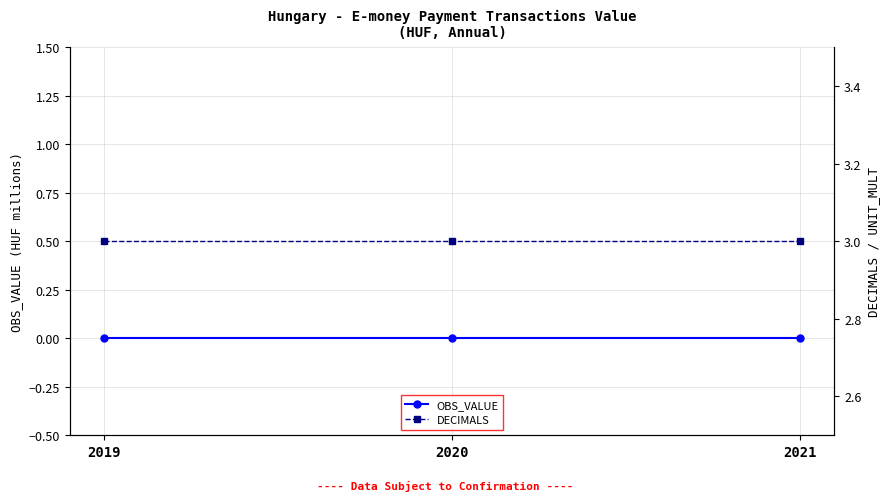

What is the value of the DECIMALS point at the 3rd from the left?

3